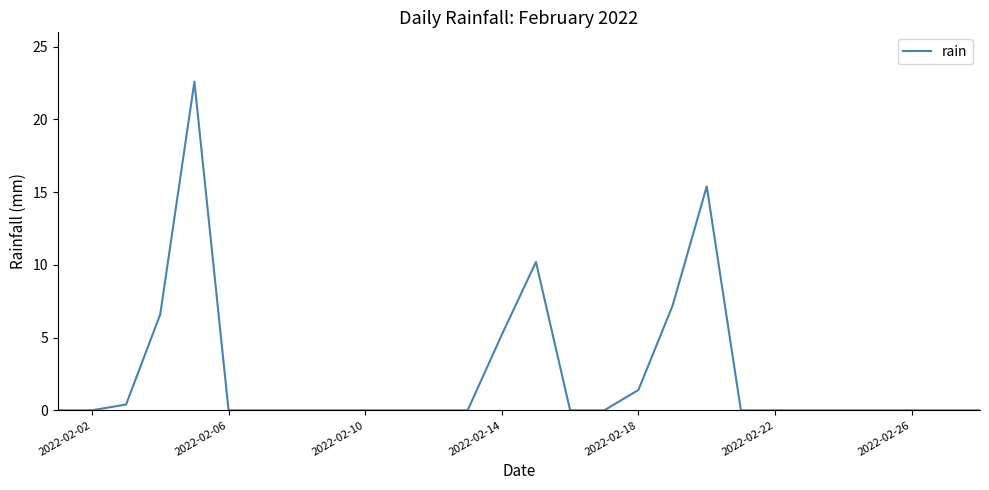

What is the greatest value displayed?

22.6